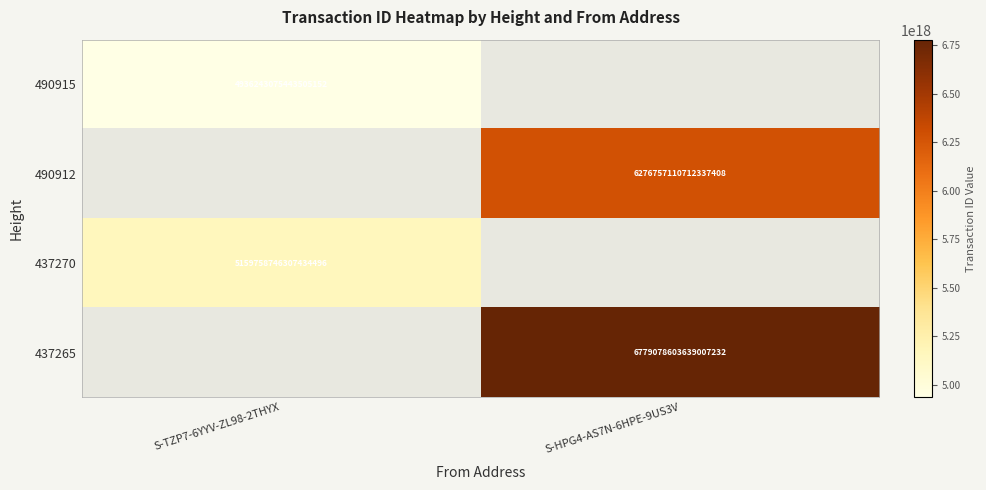

The 490915 series shows 4936243075443505152 at S-TZP7-6YYV-ZL98-2THYX. True or false?

True